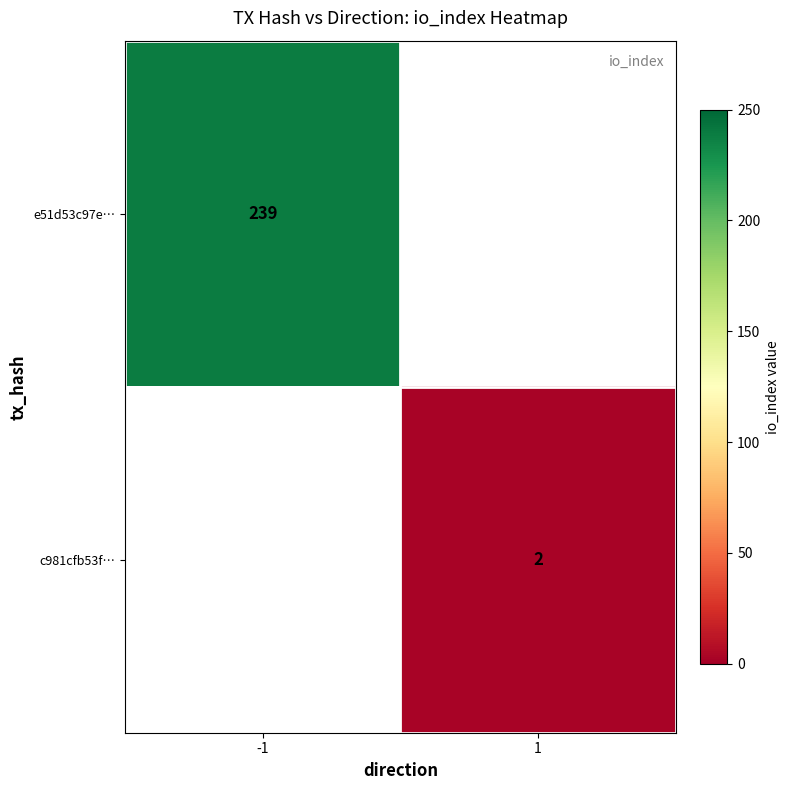

Is the value of e51d53c97e… at -1 greater than the value of c981cfb53f… at 1?

Yes